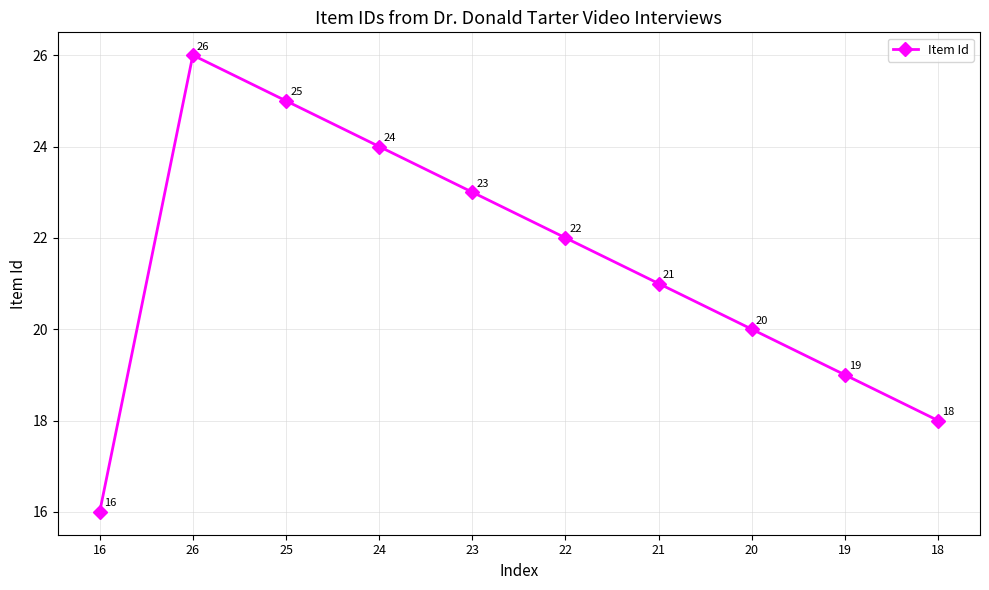

What is the greatest value displayed?

26